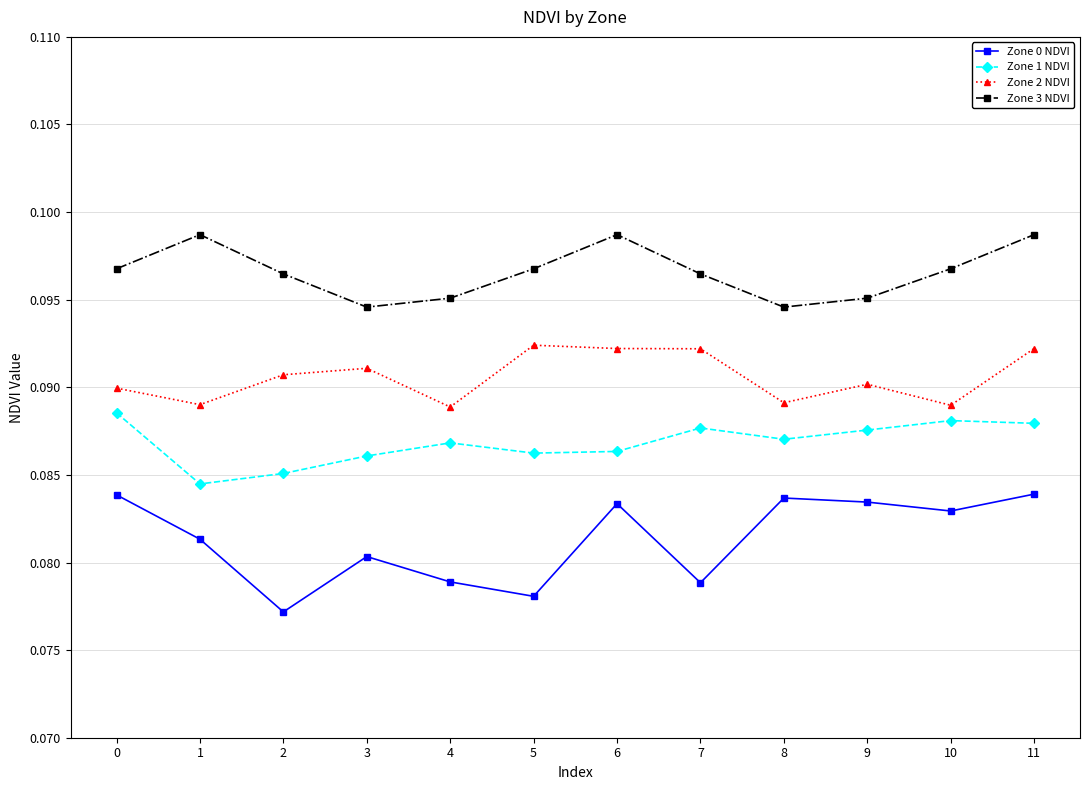

What is the sum of all Zone 2 NDVI values?

1.1